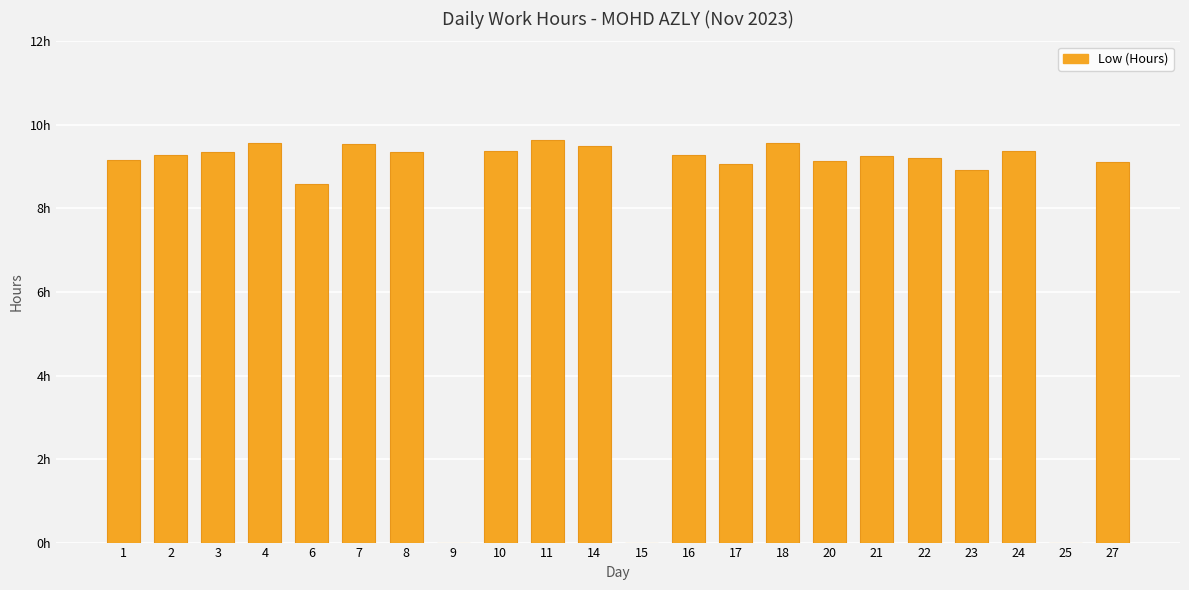

Reading right to left, list all the values displayed in this chart.

27=9.1	25=0.0	24=9.4	23=8.9	22=9.2	21=9.3	20=9.1	18=9.6	17=9.1	16=9.3	15=0.0	14=9.5	11=9.6	10=9.4	9=0.0	8=9.3	7=9.6	6=8.6	4=9.6	3=9.4	2=9.3	1=9.2